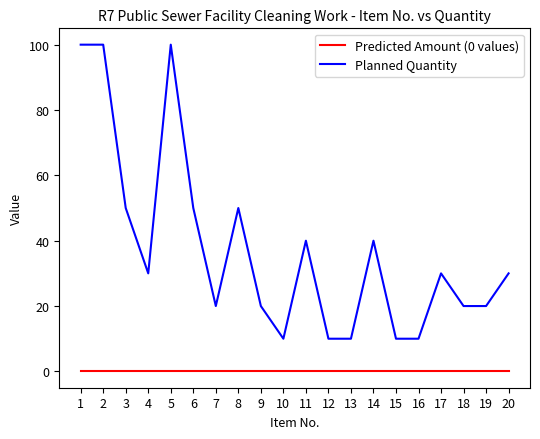

Which series has the widest spread of values?

Planned Quantity